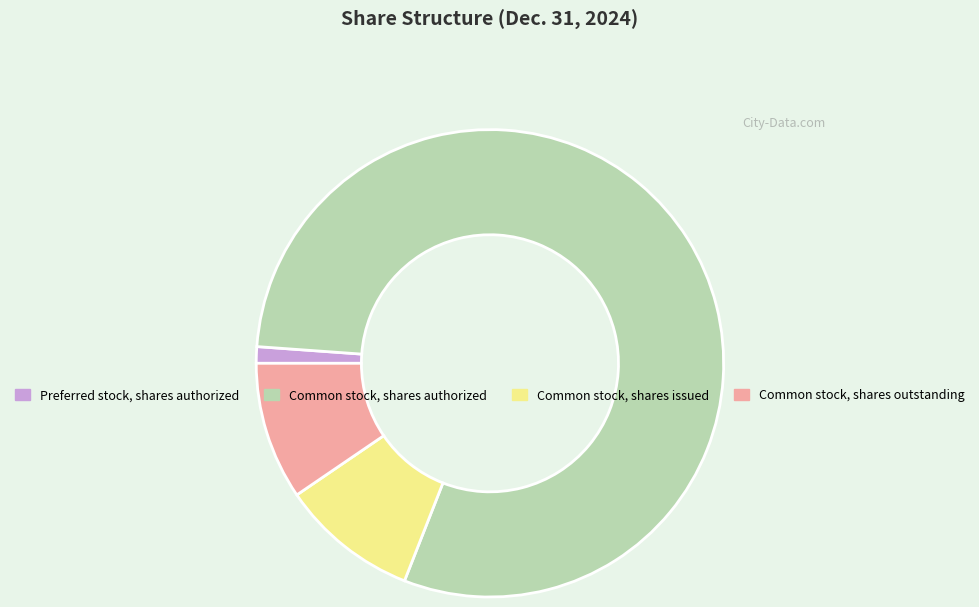

Which slice is the smallest?

Preferred stock, shares authorized